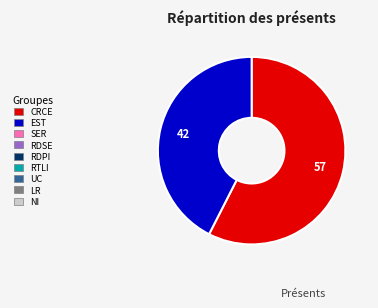

Is there a majority slice in this chart?

Yes